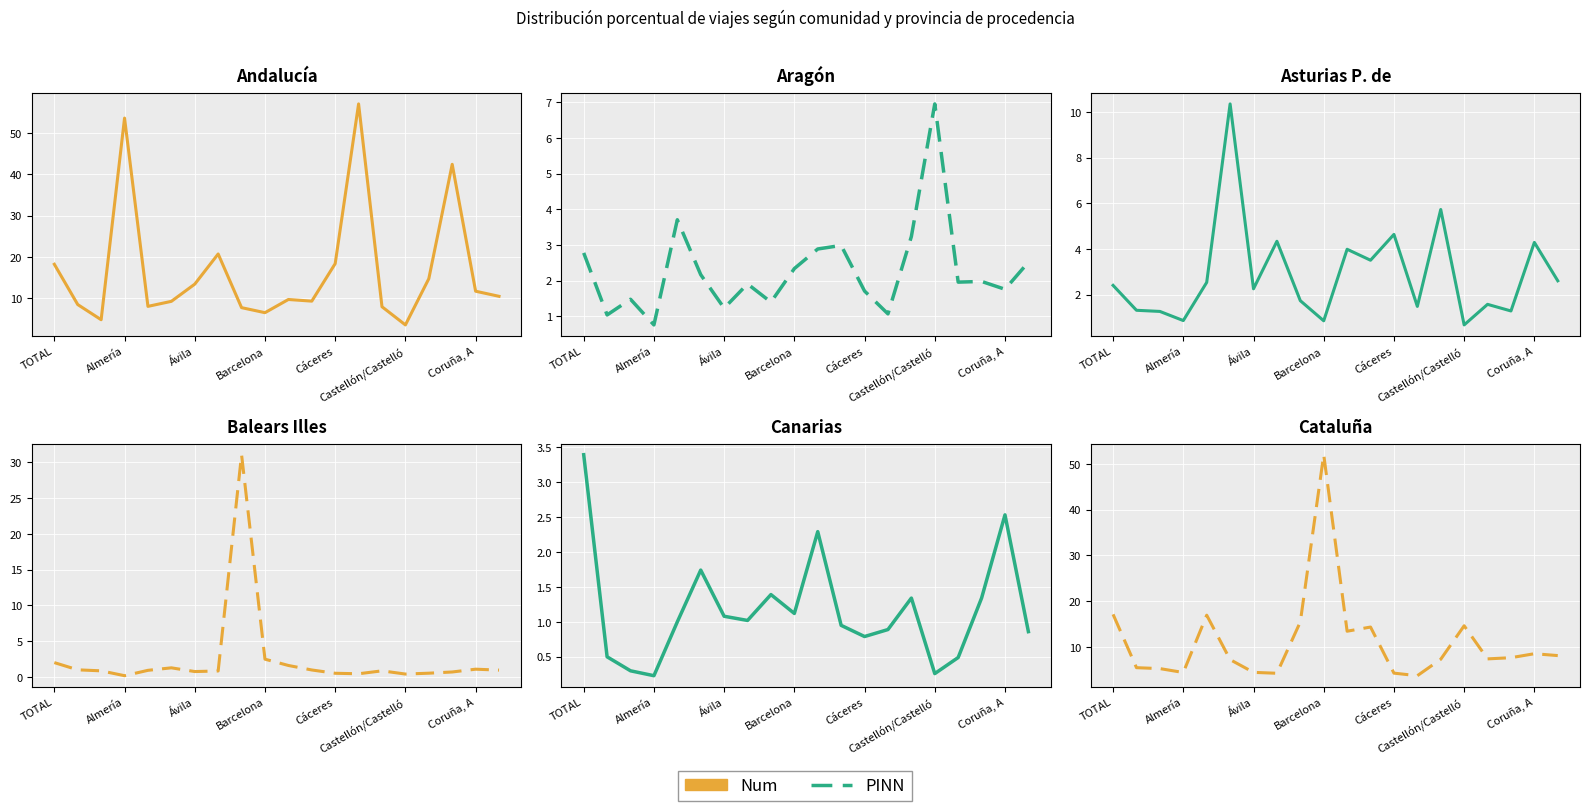

Rank the series by their maximum value, from lowest to highest.

Canarias, Aragón, Asturias P. de, Balears Illes, Cataluña, Andalucía